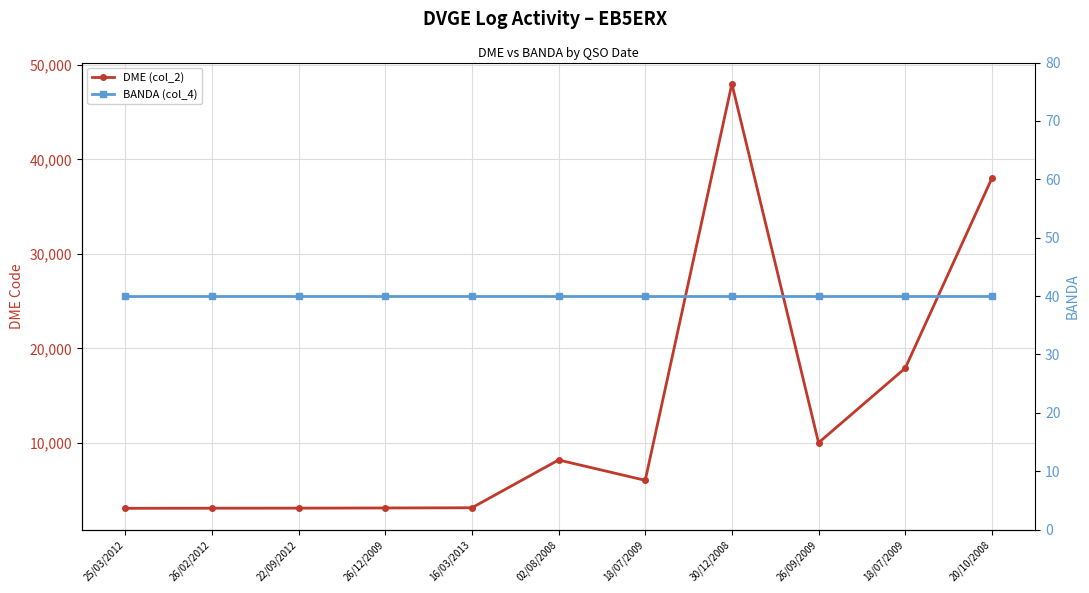

Reading left to right, extract all data points from this chart.

DME (col_2): 25/03/2012=3064	26/02/2012=3074	22/09/2012=3080	26/12/2009=3099	16/03/2013=3120	02/08/2008=8181	18/07/2009=6026	30/12/2008=48012	26/09/2009=10006	18/07/2009=17901	20/10/2008=38005
BANDA (col_4): 25/03/2012=40	26/02/2012=40	22/09/2012=40	26/12/2009=40	16/03/2013=40	02/08/2008=40	18/07/2009=40	30/12/2008=40	26/09/2009=40	18/07/2009=40	20/10/2008=40